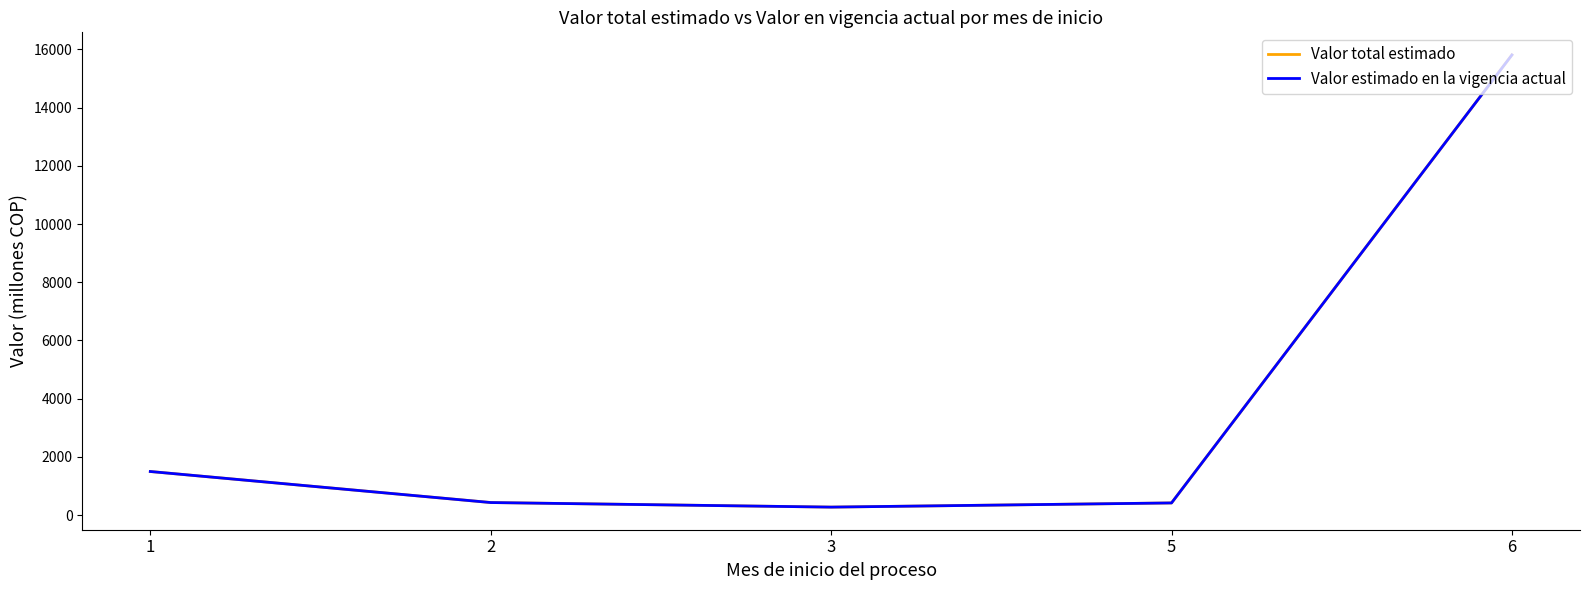

True or false: Valor total estimado has a value of 227.2 at 2.

False